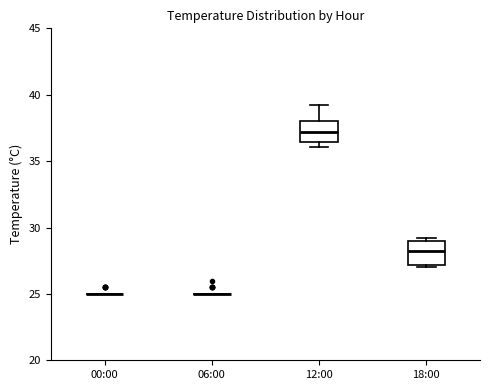

Reading left to right, transcribe this box plot: for each box, give where its median line is, the range the box spans, and where its two whiskers end, as read against the y-axis. The values are not printed on the chart, so give them approximately, as read against the axis.

00:00: box collapsed to a line at 25.0, whiskers 25.0 to 25.0
06:00: box collapsed to a line at 25.0, whiskers 25.0 to 25.0
12:00: median 37.0, box 36.5 to 38.0, whiskers 36.0 to 39.0
18:00: median 28.0, box 27.0 to 29.0, whiskers 27.0 (just below the box's lower edge) to 29.0 (just above the box's upper edge)